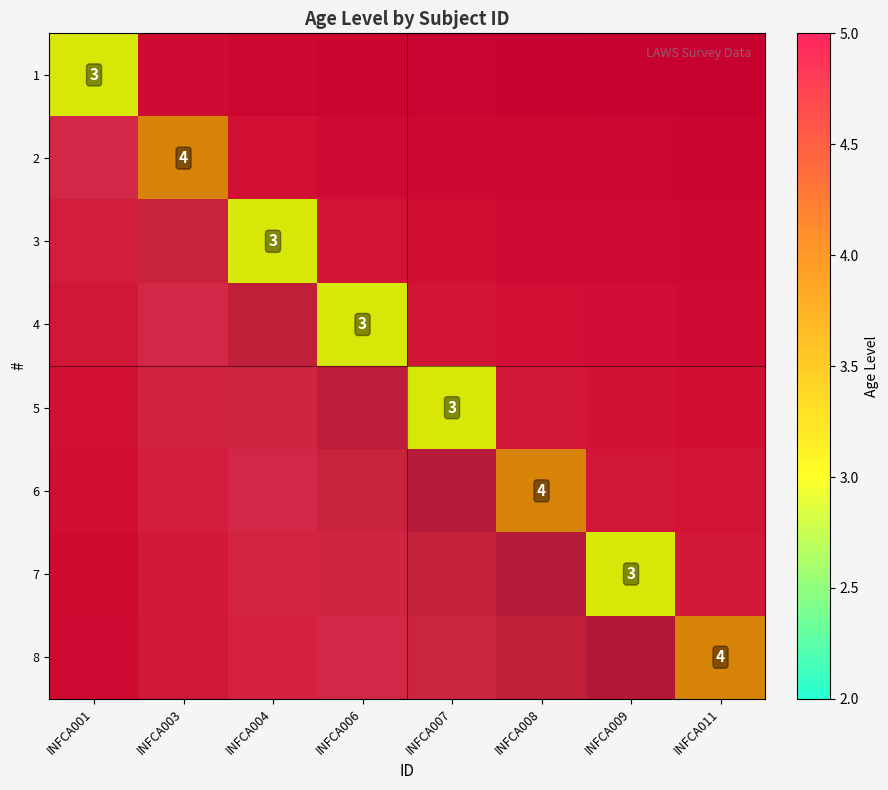

List the labels in order of 5 value, smallest first.

INFCA001, INFCA003, INFCA004, INFCA006, INFCA007, INFCA008, INFCA009, INFCA011